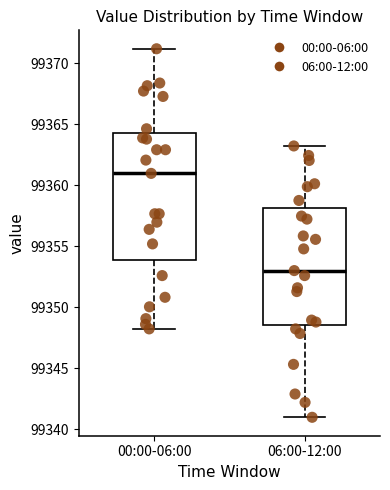

Comparing the boxes themselves (not the whiskers), which one is the tallest?

00:00-06:00